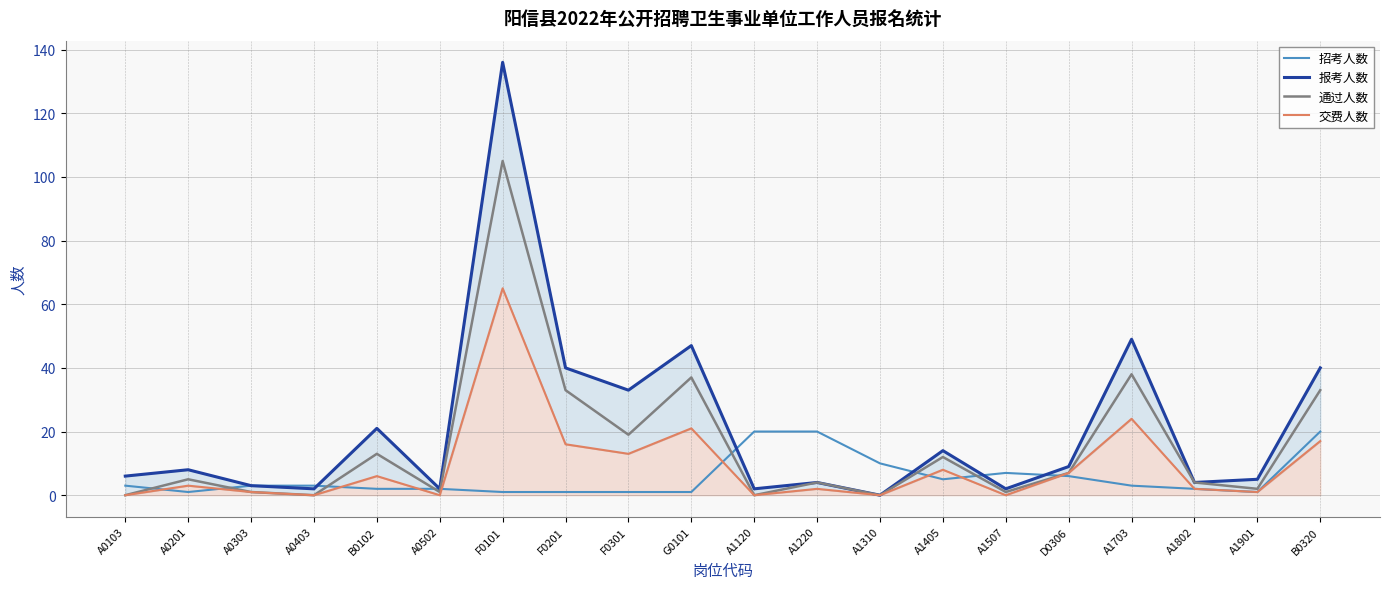

Where do 交费人数 and 招考人数 first cross each other?

A0103 and A0201